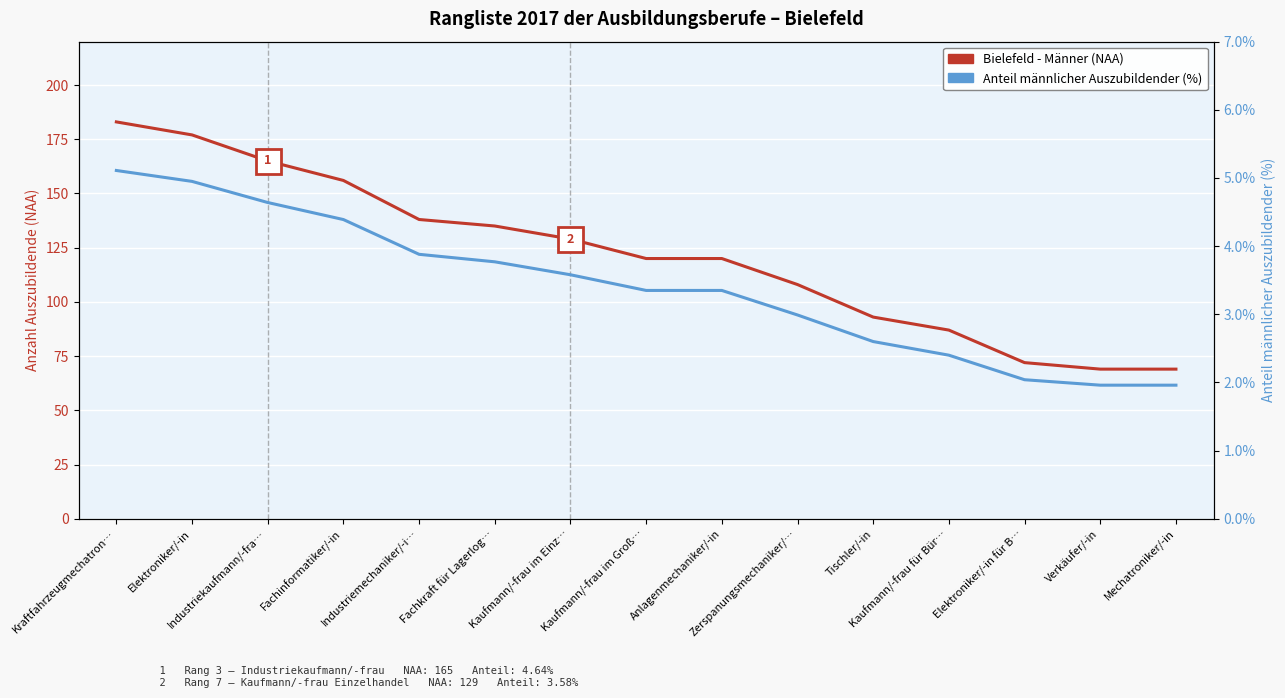

True or false: Anteil männlich (%) and Bielefeld - Männer (NAA) cross at least once.

False